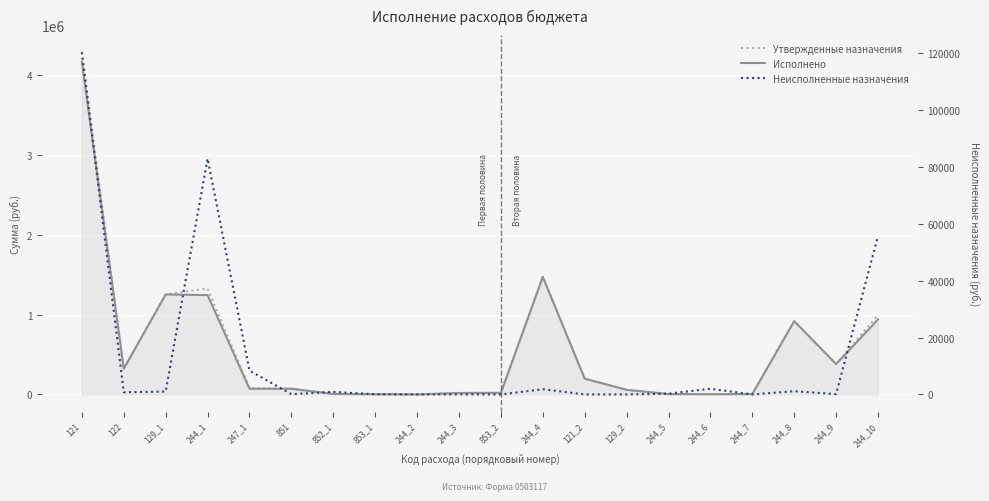

In Неисполненные назначения, how many points are lower than both neighbors (excluding endpoints)?

4